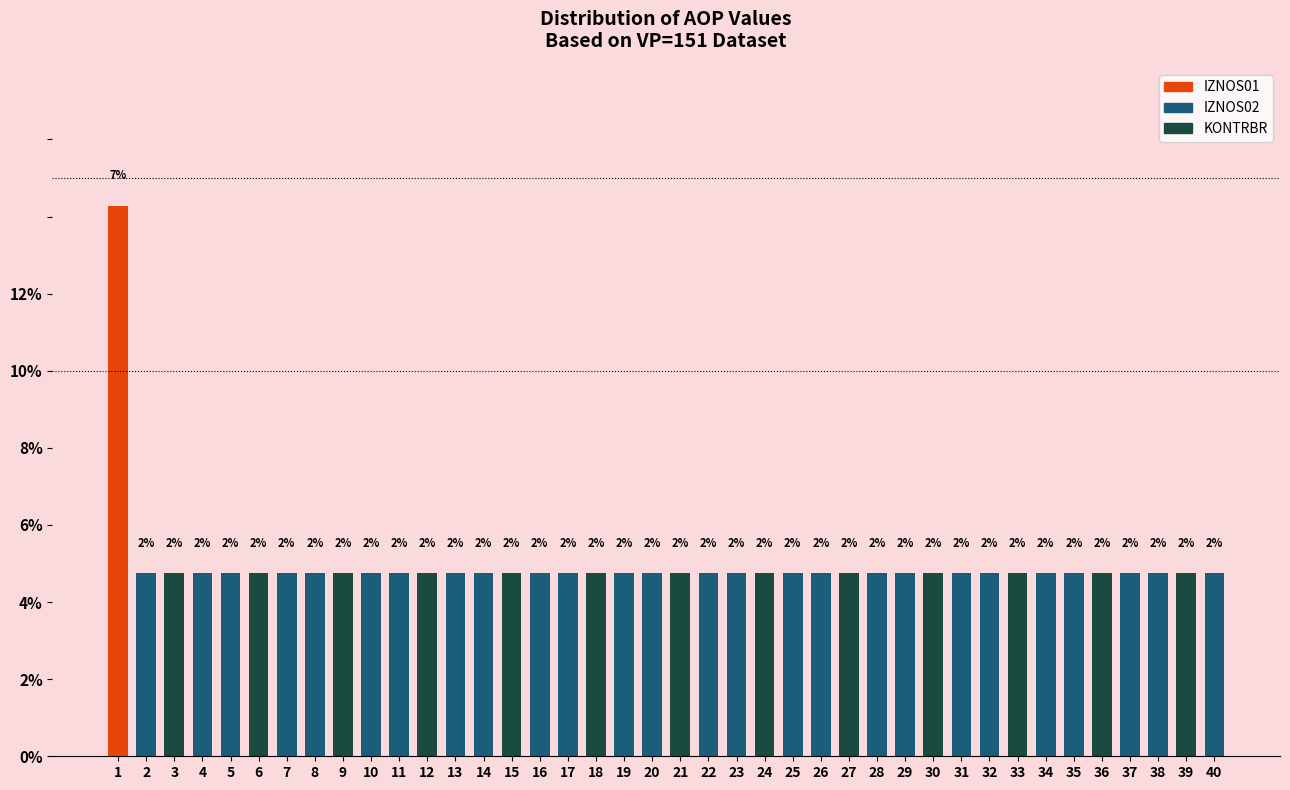

Are the bars horizontal?

No